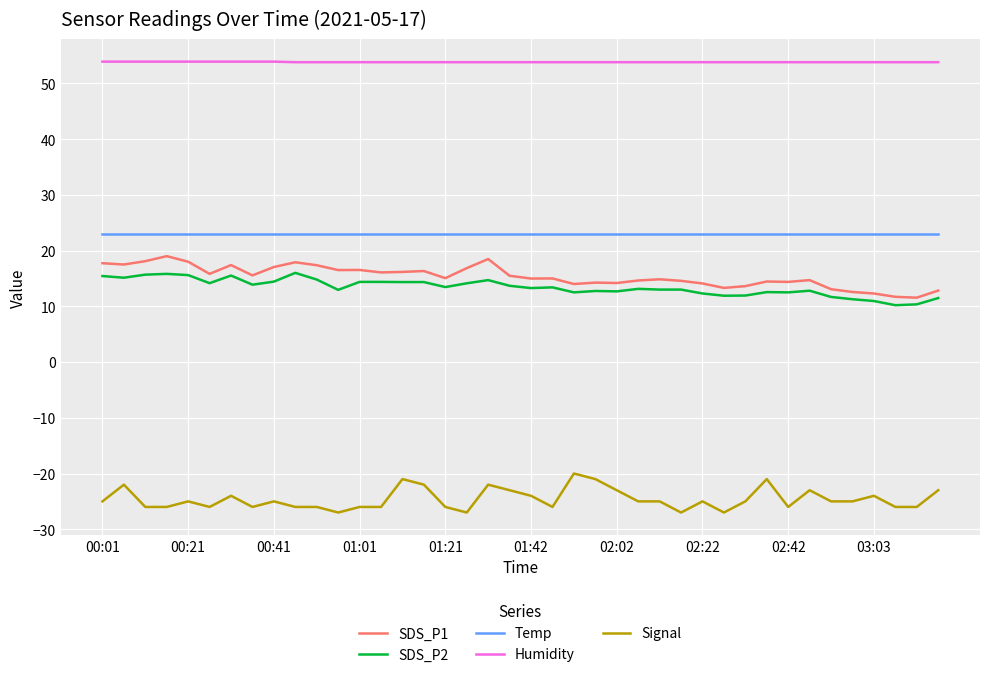

Which series has the largest total across all categories?

Humidity